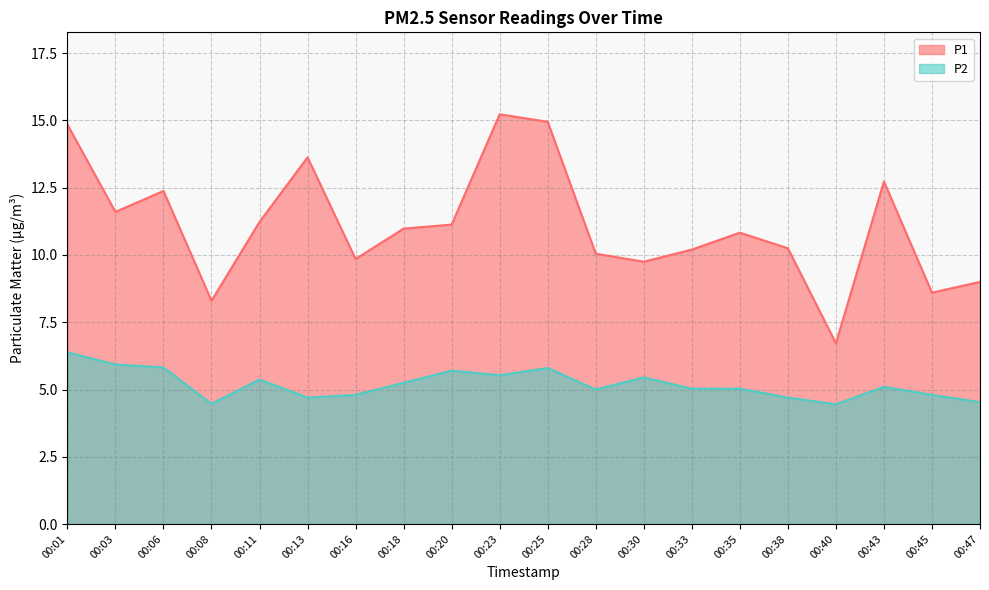

What is the spread (max minus min) of values at 00:01?

8.5